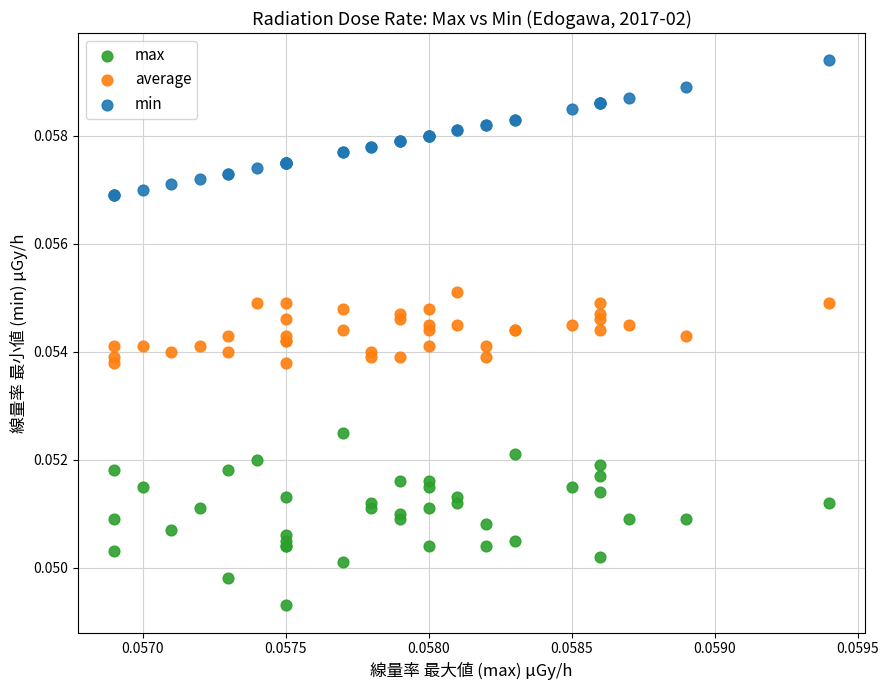

What are all the series names shown in the legend?

max, average, min